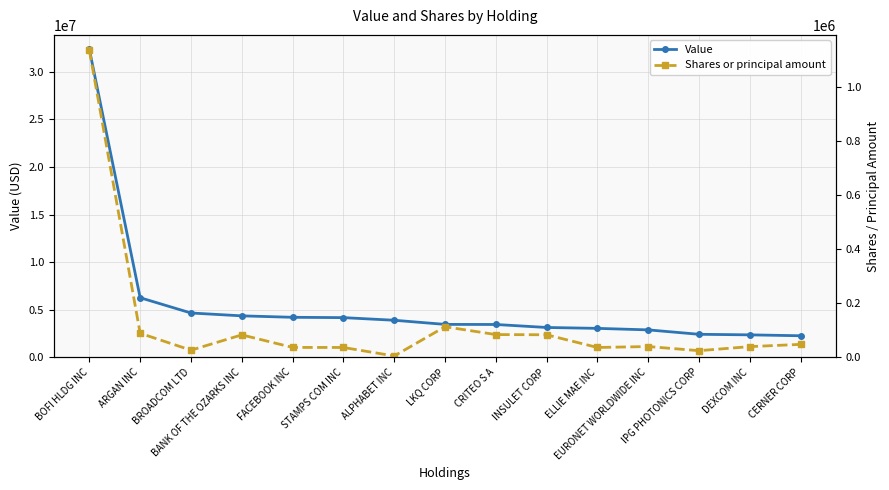

The Value series shows 43663333 at BOFI HLDG INC. True or false?

False